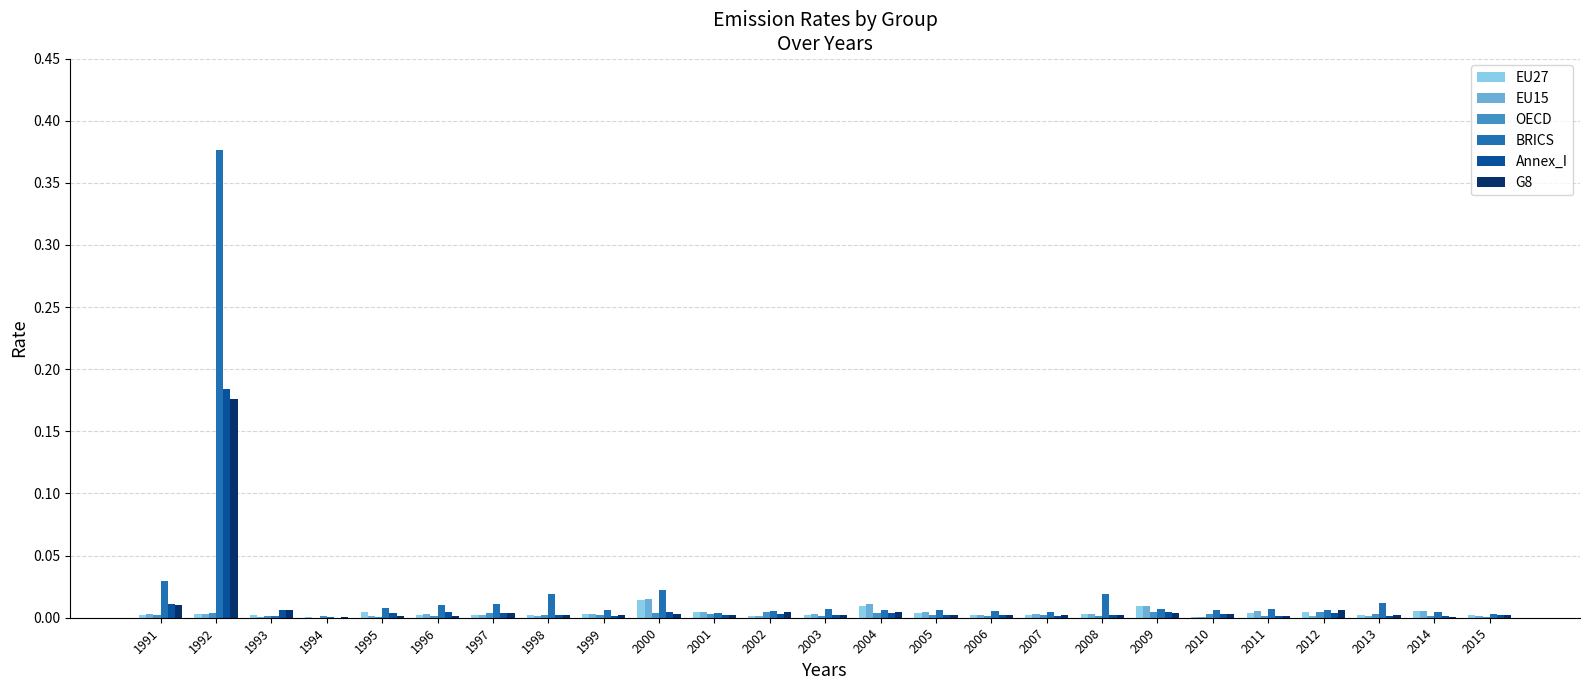

At which category is the sum across all series the highest?

1992